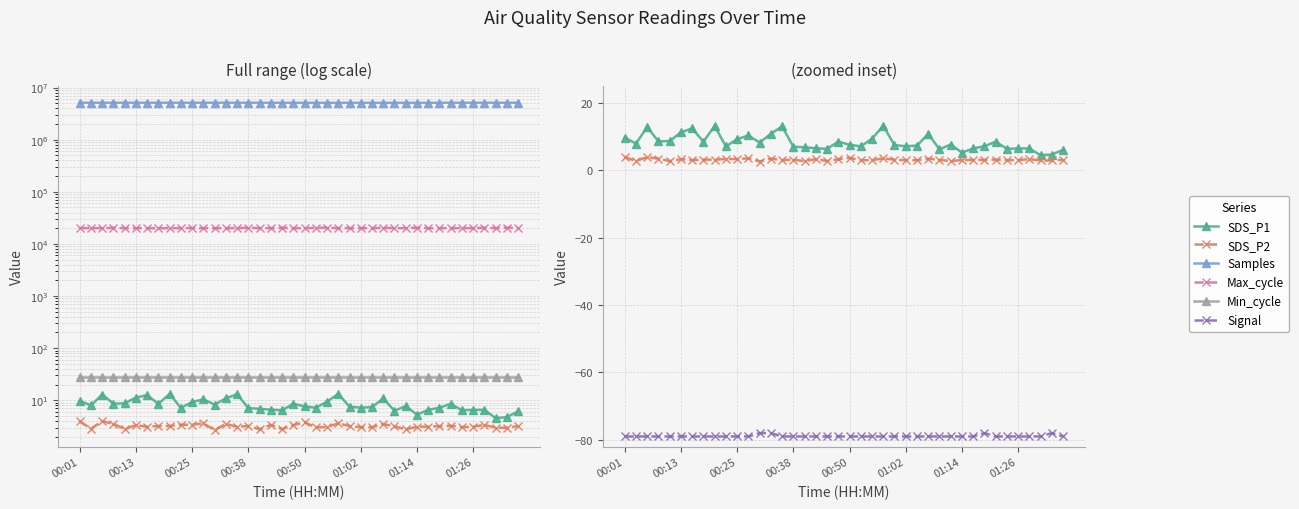

What position from the left is 14?

15